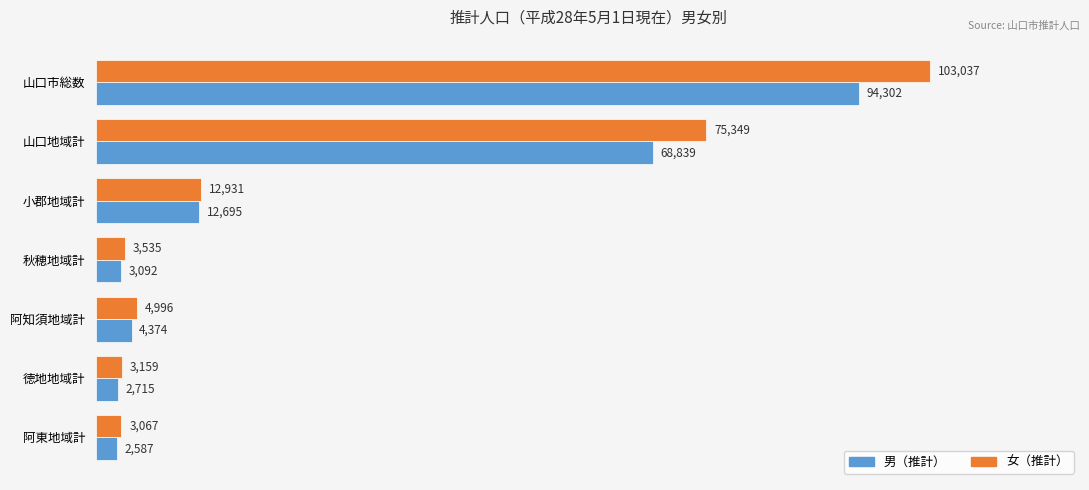

At how many categories does at least one series exceed 9910?

3